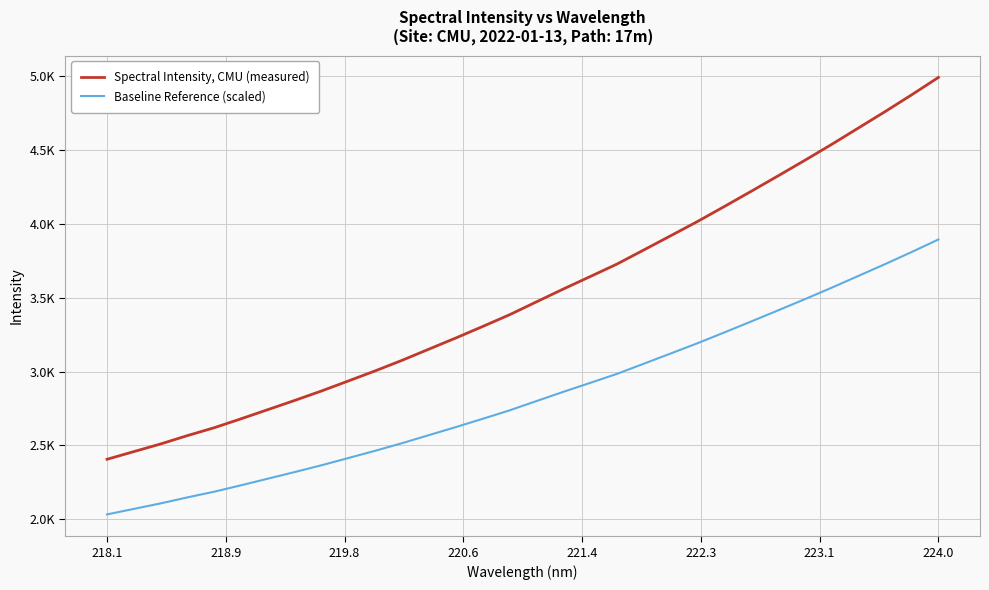

True or false: Baseline Reference (scaled) and Spectral Intensity, CMU (measured) intersect in this chart.

False